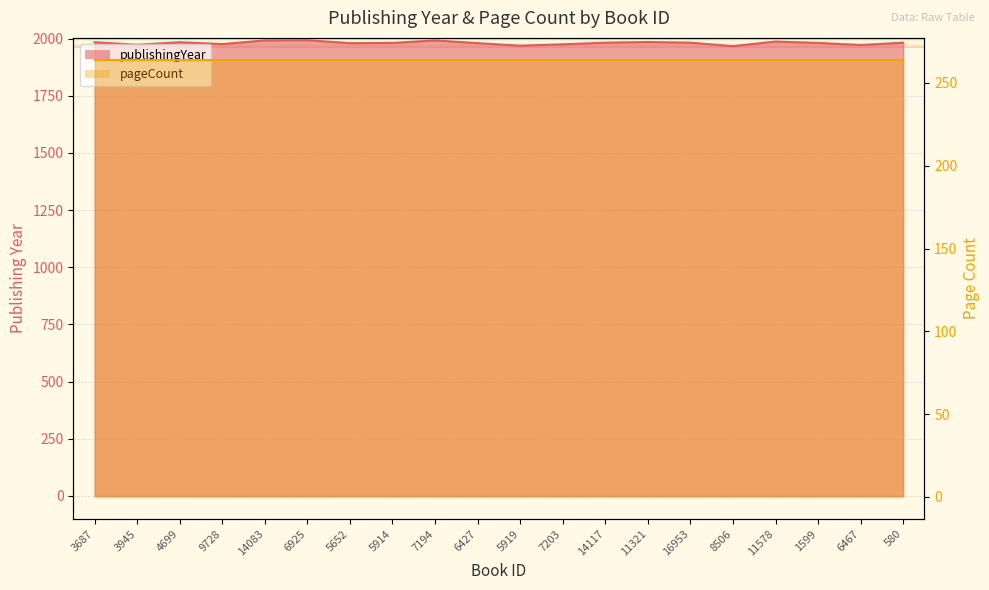

Approximately how many times larger is the value at 5914 compared to 9728?

1.0